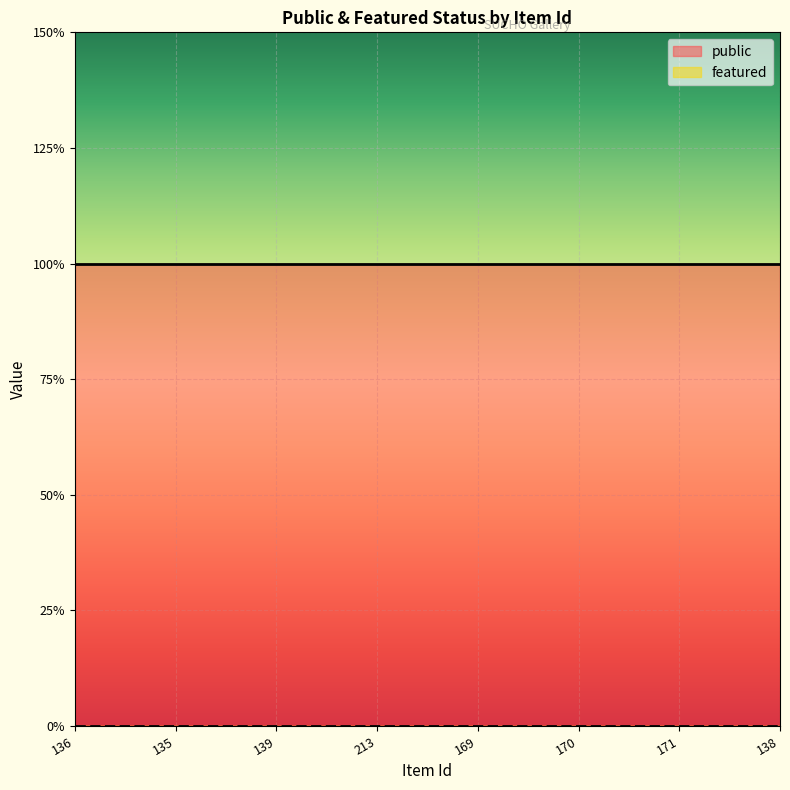

At which category does the chart reach its minimum across all series?

136